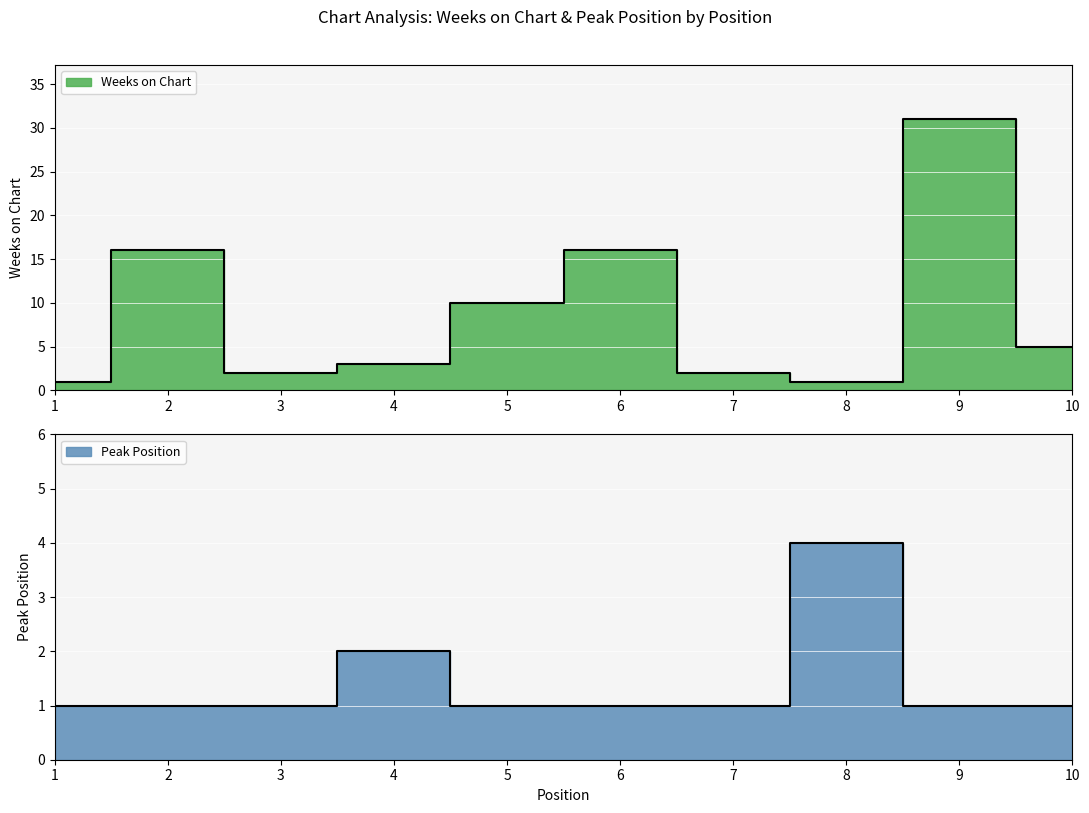

Which has a higher value, 10 or 8?

10